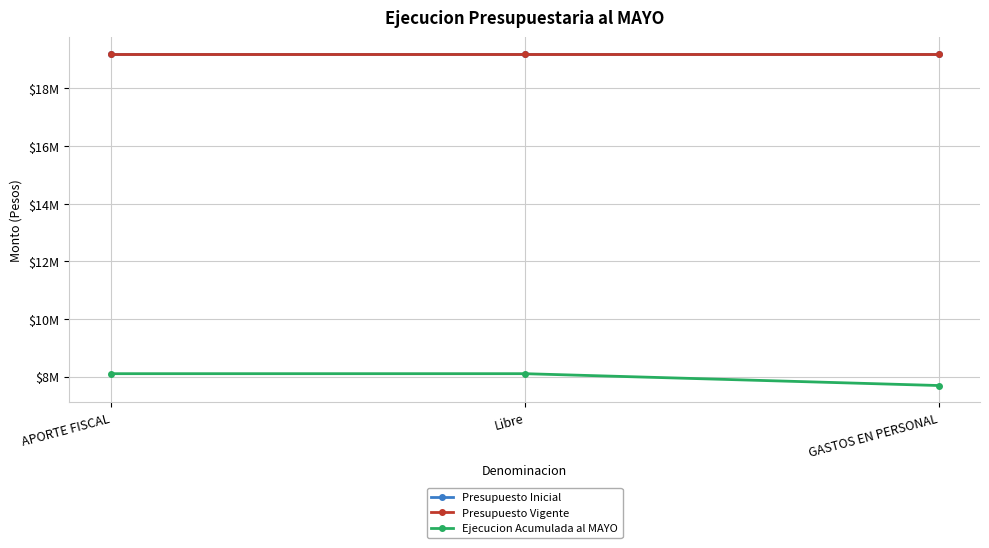

What is the total value across all series at APORTE FISCAL?

46515515